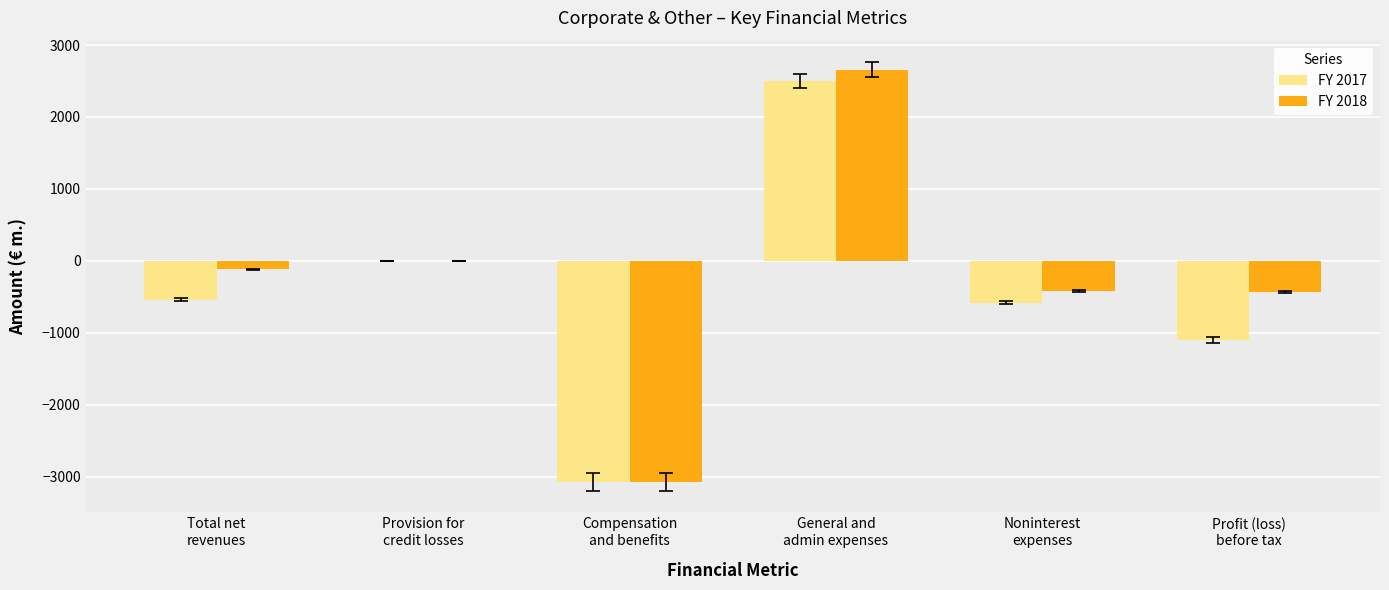

What is the difference between the FY 2018 values at General and
admin expenses and Total net
revenues?

2776.2